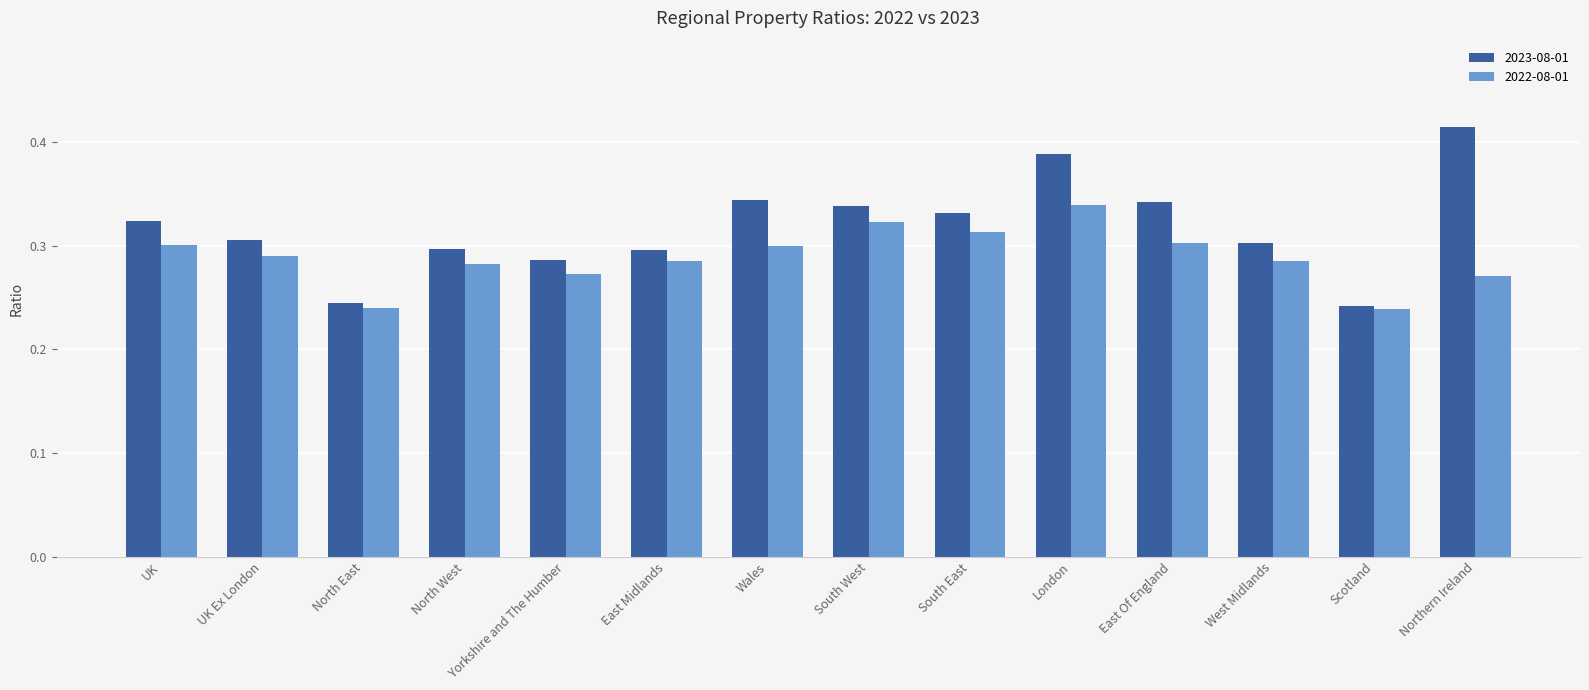

At which category is the sum across all series the highest?

London